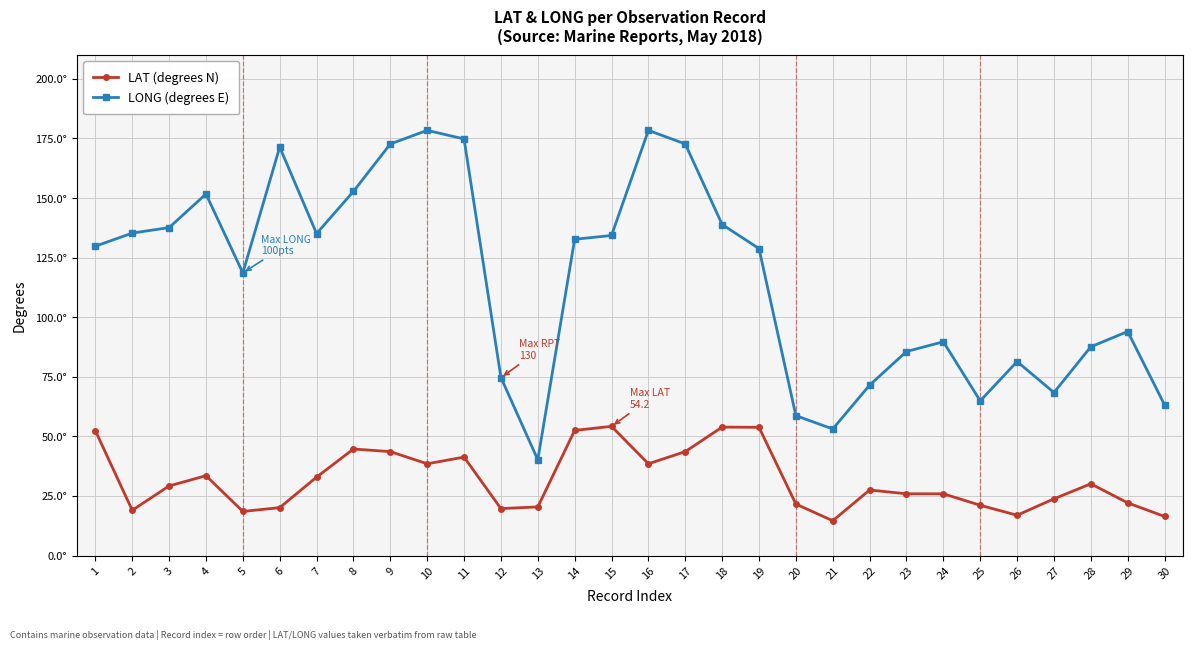

What is the sum of all LAT (degrees N) values?

956.2